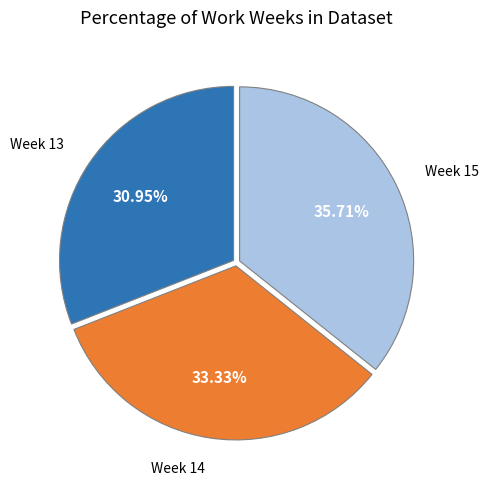

To the nearest percent, what percentage of the pie is Week 15?

36%